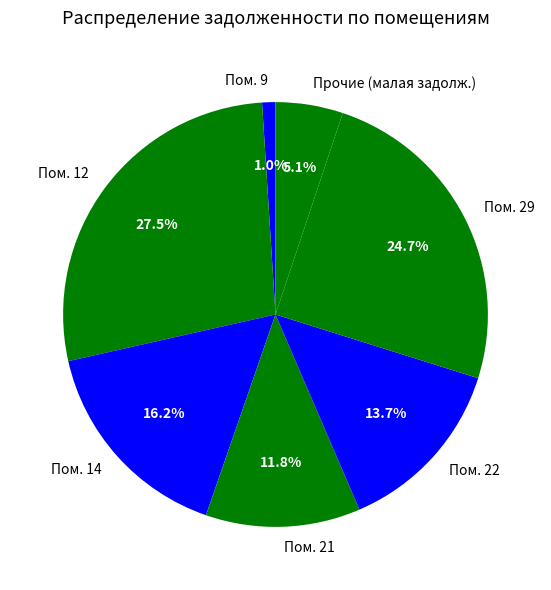

Rank the categories by value from lowest to highest.

Пом. 9, Прочие (малая задолж.), Пом. 21, Пом. 22, Пом. 14, Пом. 29, Пом. 12